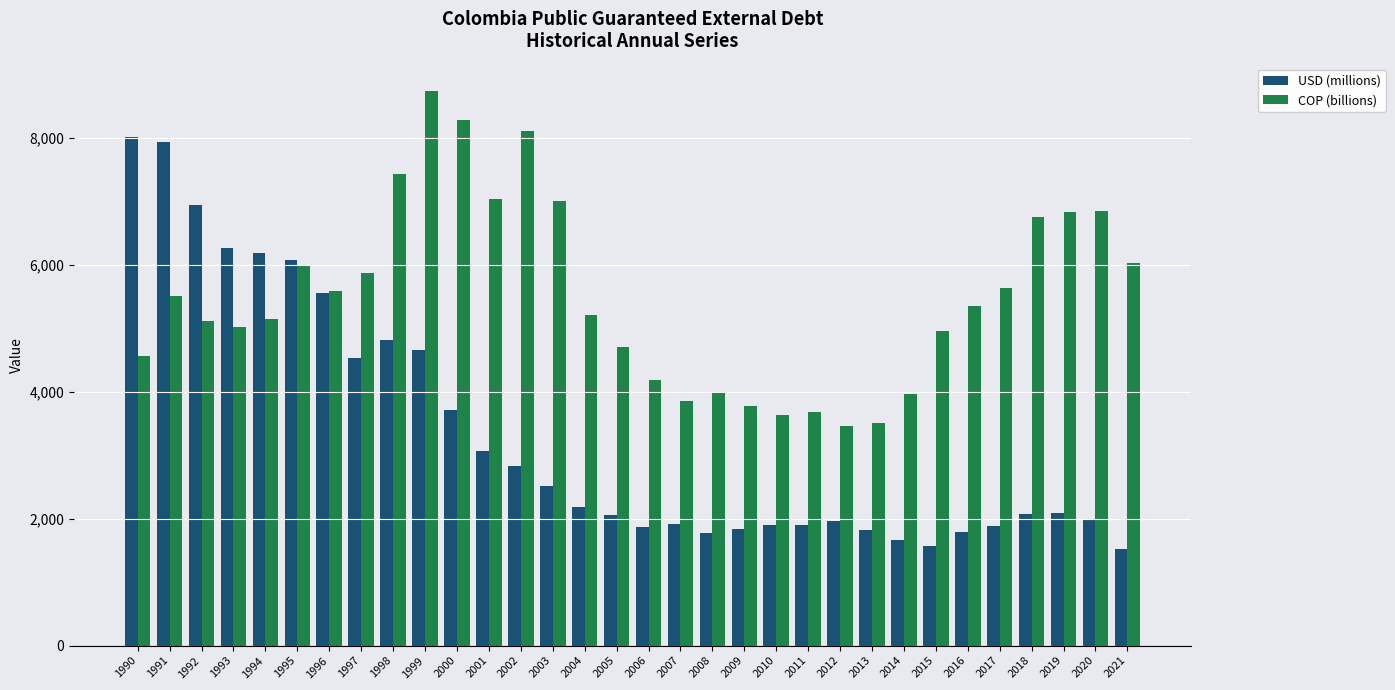

What is the difference between the COP (billions) values at 2003 and 2015?

2048.1